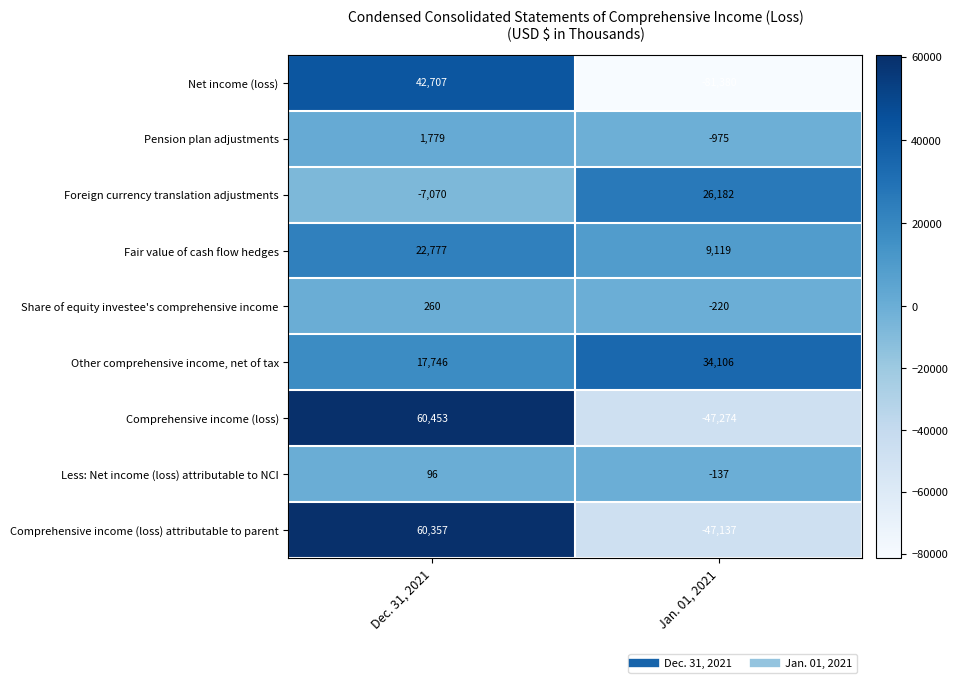

Count the number of data series in this chart.

9